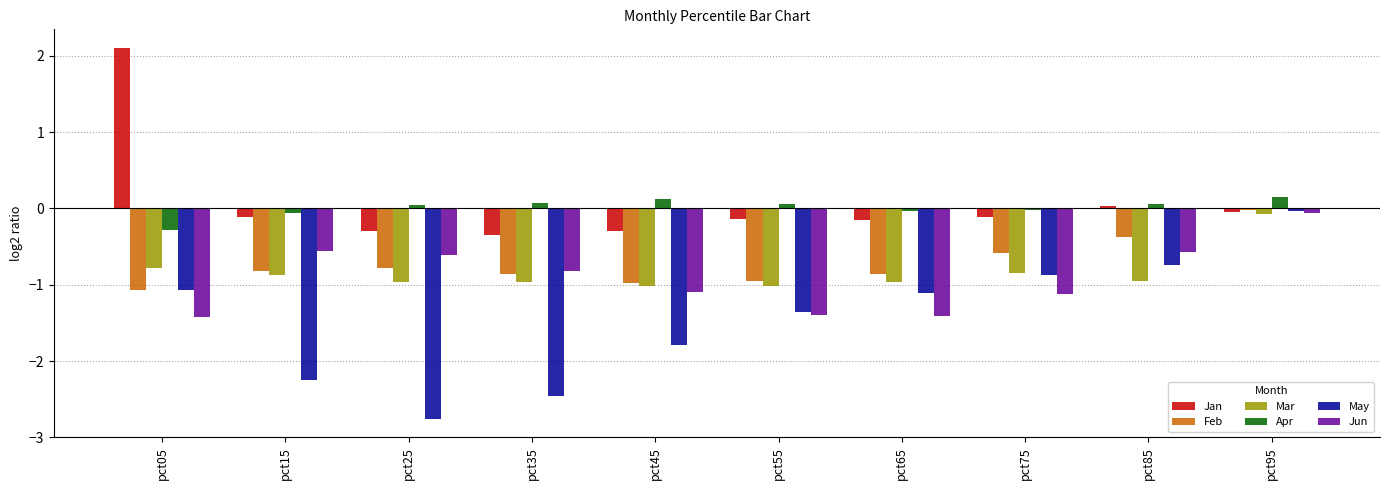

True or false: May has a value of -2.5 at pct35.

True